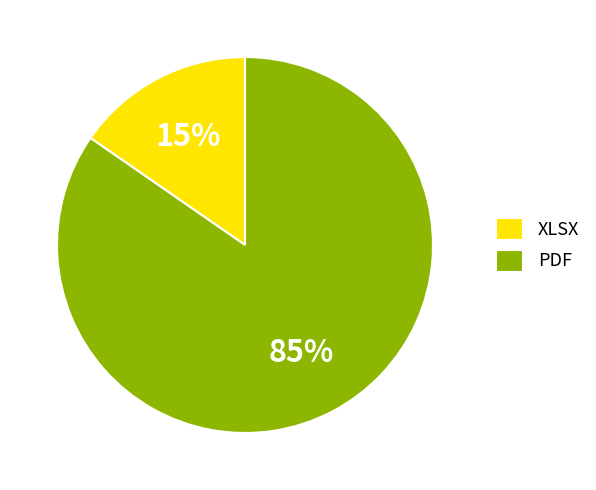

To the nearest percent, what percentage of the pie is PDF?

85%